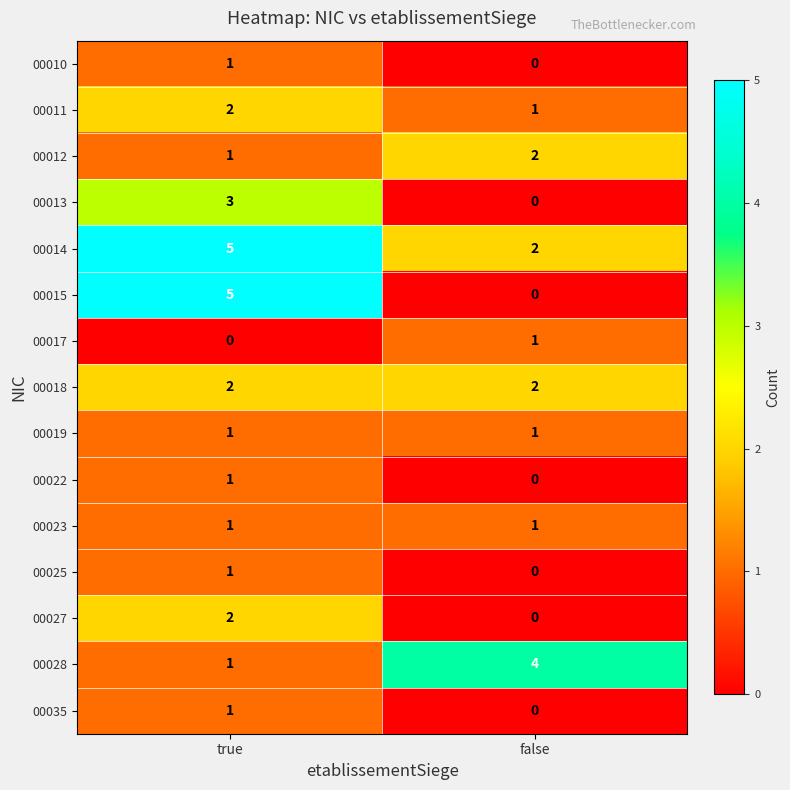

Rank the categories by 00012 value from lowest to highest.

true, false